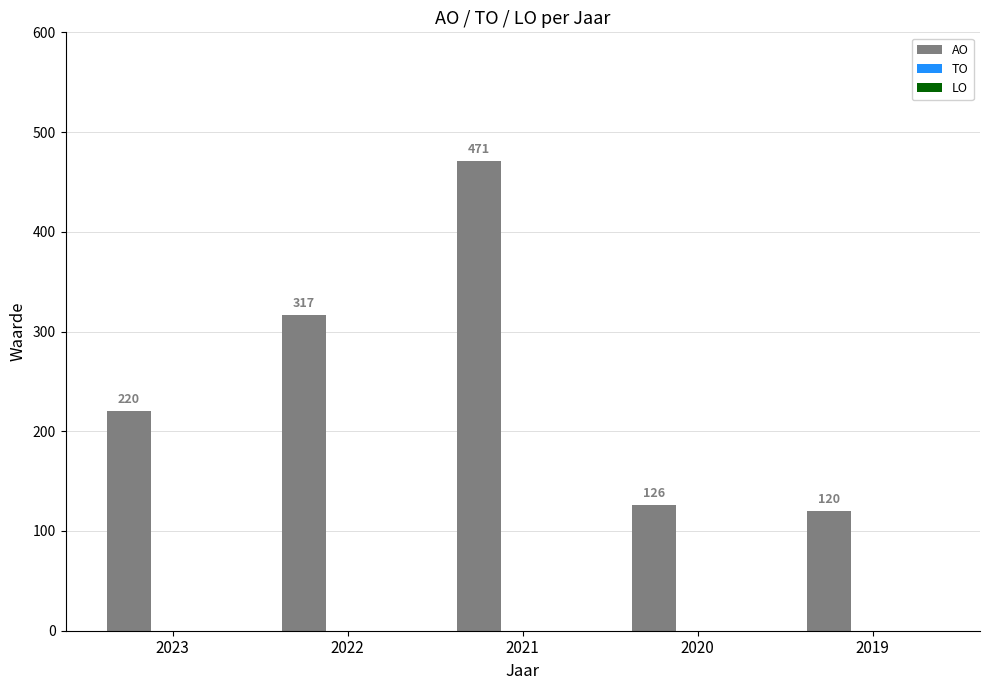

Reading right to left, transcribe all the data shown in this chart.

120	126	471	317	220